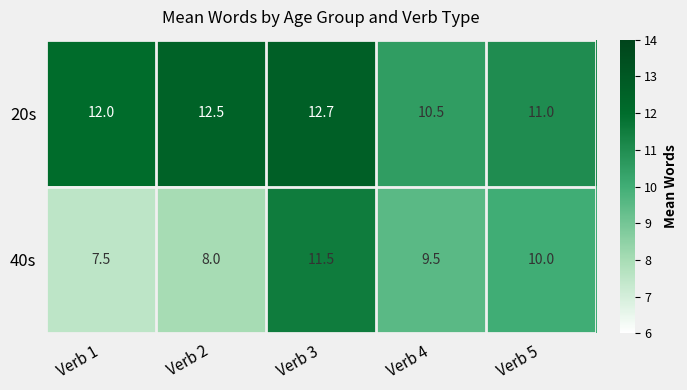

What is the difference between the maximum and minimum values in the 40s series?

4.0